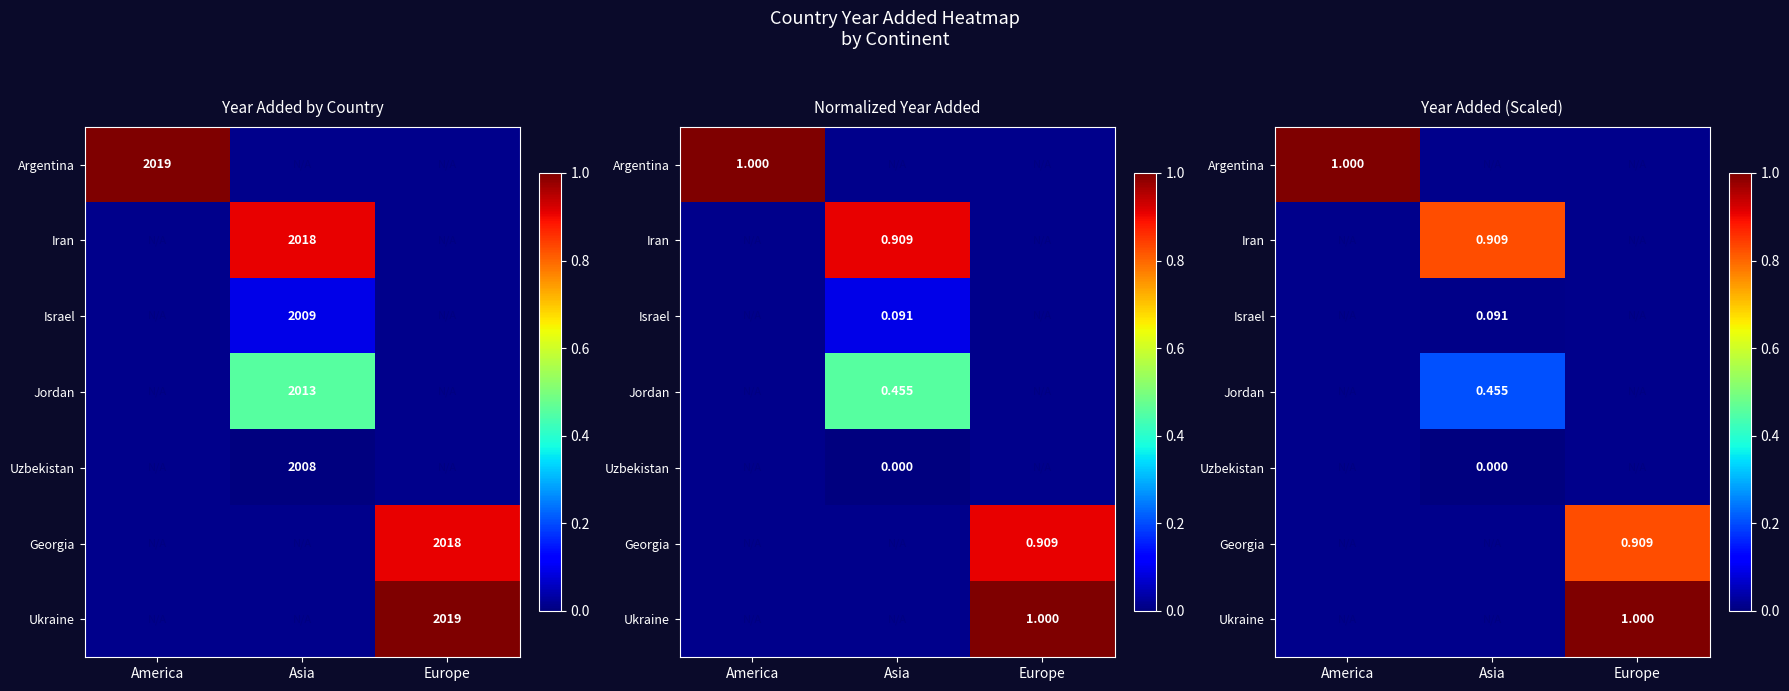

How many positive values does the Argentina series have?

1